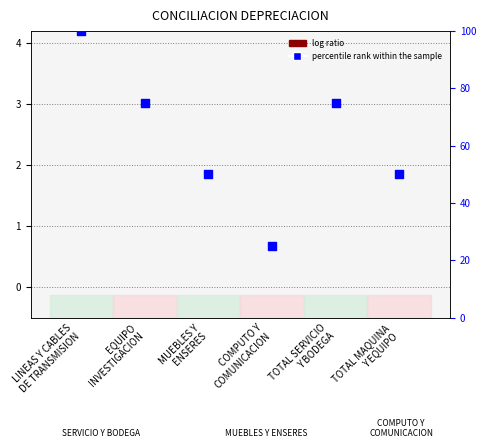

At which category is the sum across all series the highest?

LINEAS Y CABLES
DE TRANSMISION